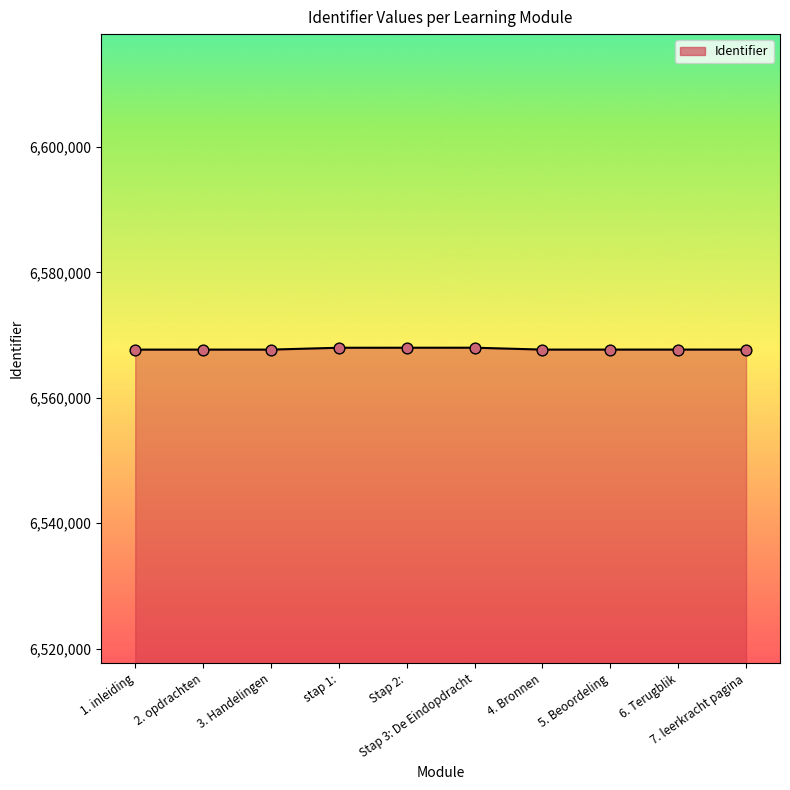

Approximately how many times larger is the value at 2. opdrachten compared to 6. Terugblik?

1.0